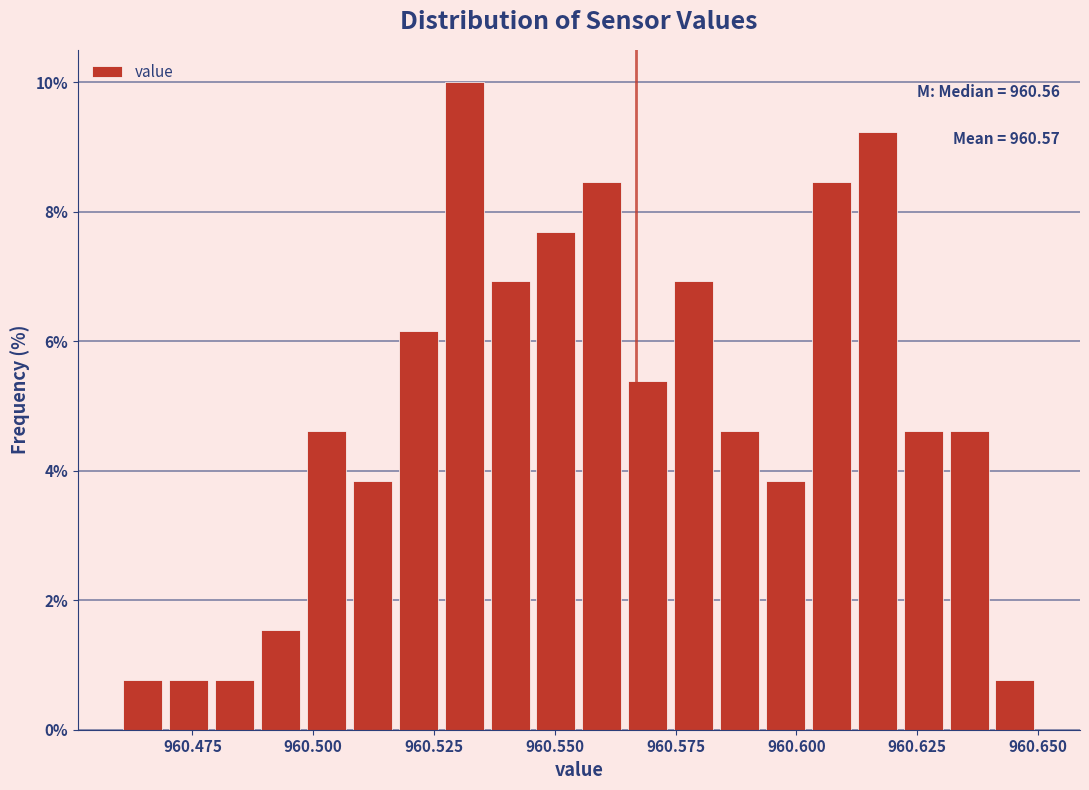

Read against the x-axis, roughly where is the centre of the tallest bar?

960.530